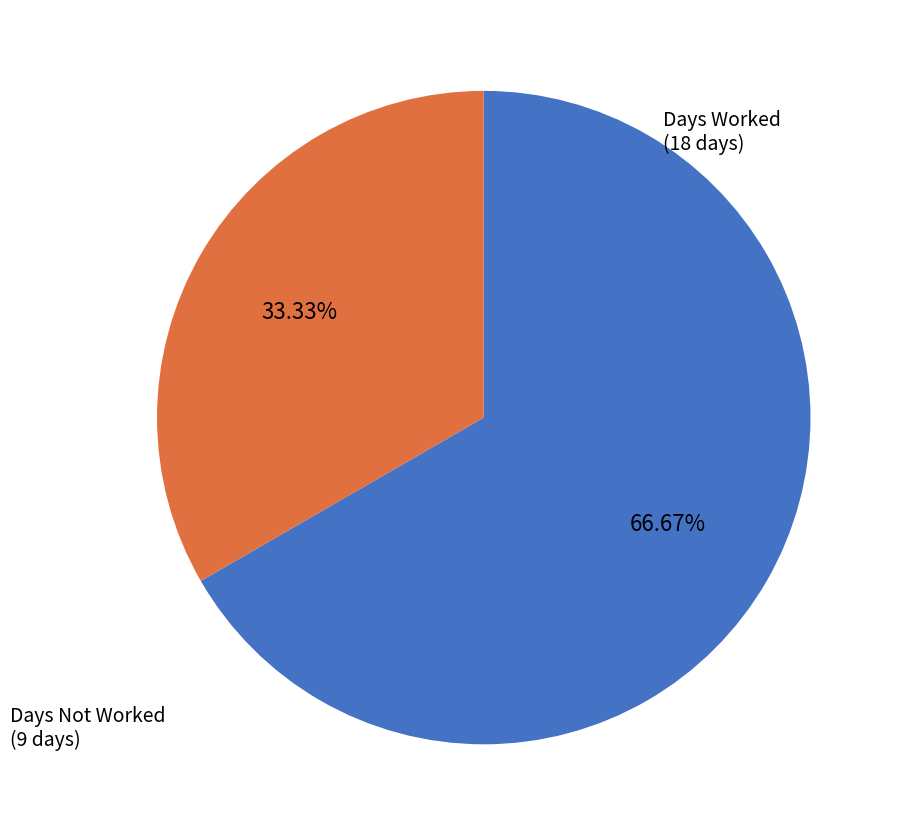

Do Days Worked (18 days) and Days Not Worked (9 days) together represent more than half of the pie?

Yes